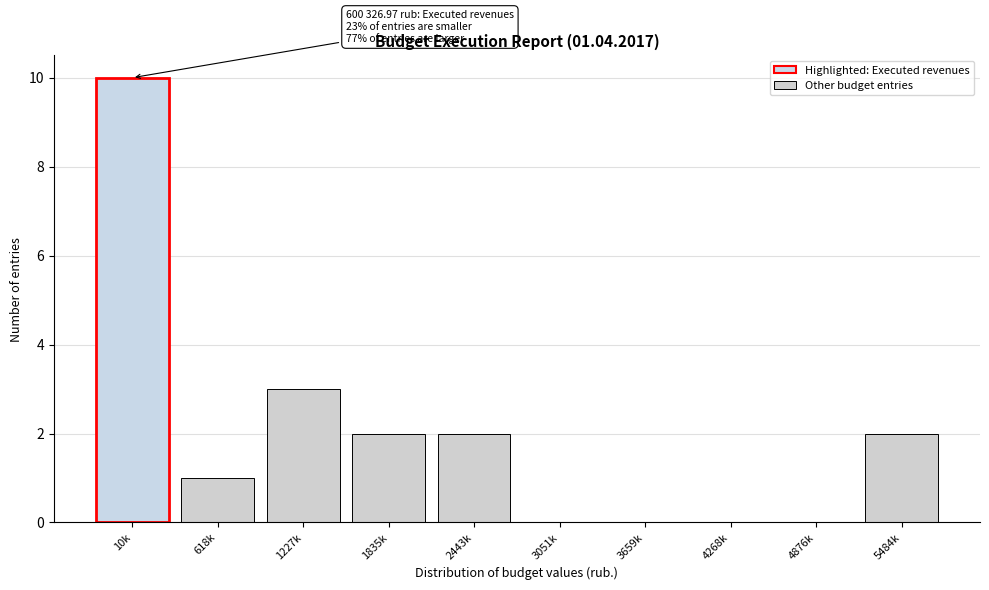

Reading left to right, what are all the values shown in this chart?

10k=10	618k=1	1227k=3	1835k=2	2443k=2	3051k=0	3659k=0	4268k=0	4876k=0	5484k=2